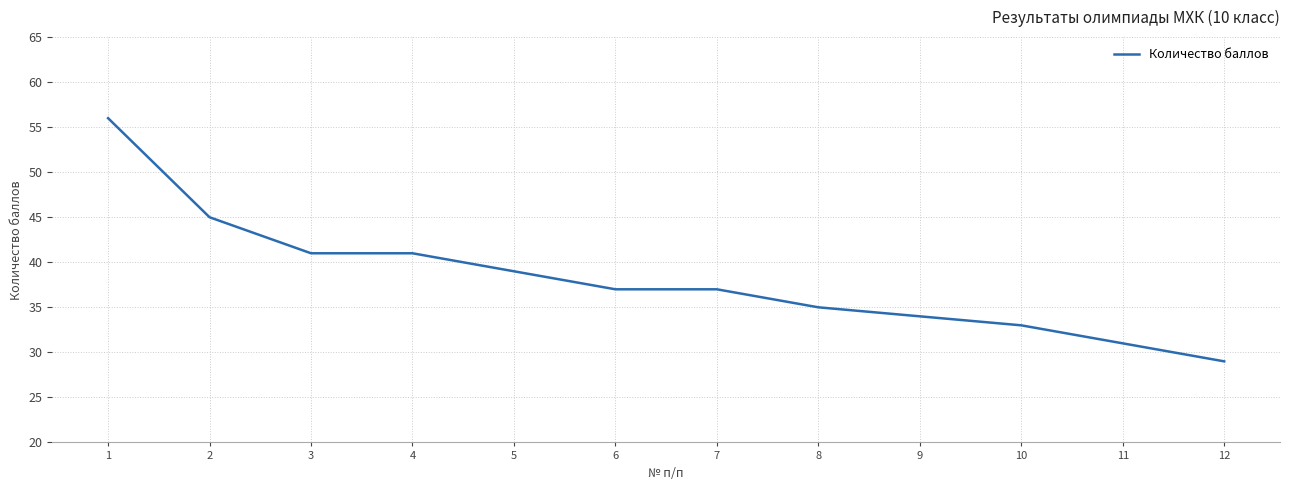

What is the difference between the maximum and minimum values?

27